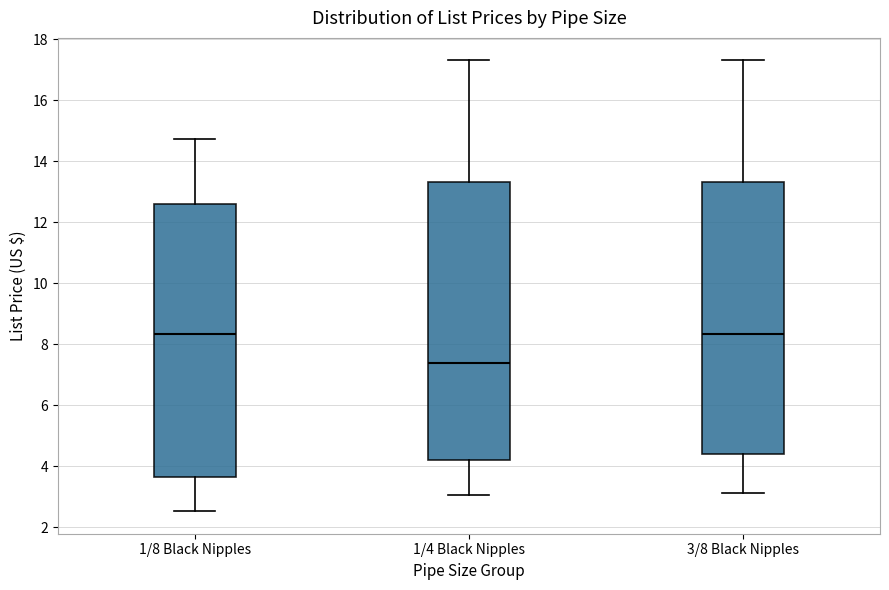

Reading left to right, transcribe this box plot: for each box, give where its median line is, the range the box spans, and where its two whiskers end, as read against the y-axis. The values are not printed on the chart, so give them approximately, as read against the axis.

1/8 Black Nipples: median 8.4, box 3.6 to 12.6, whiskers 2.6 to 14.8
1/4 Black Nipples: median 7.4, box 4.2 to 13.4, whiskers 3.0 to 17.4
3/8 Black Nipples: median 8.4, box 4.4 to 13.4, whiskers 3.2 to 17.4